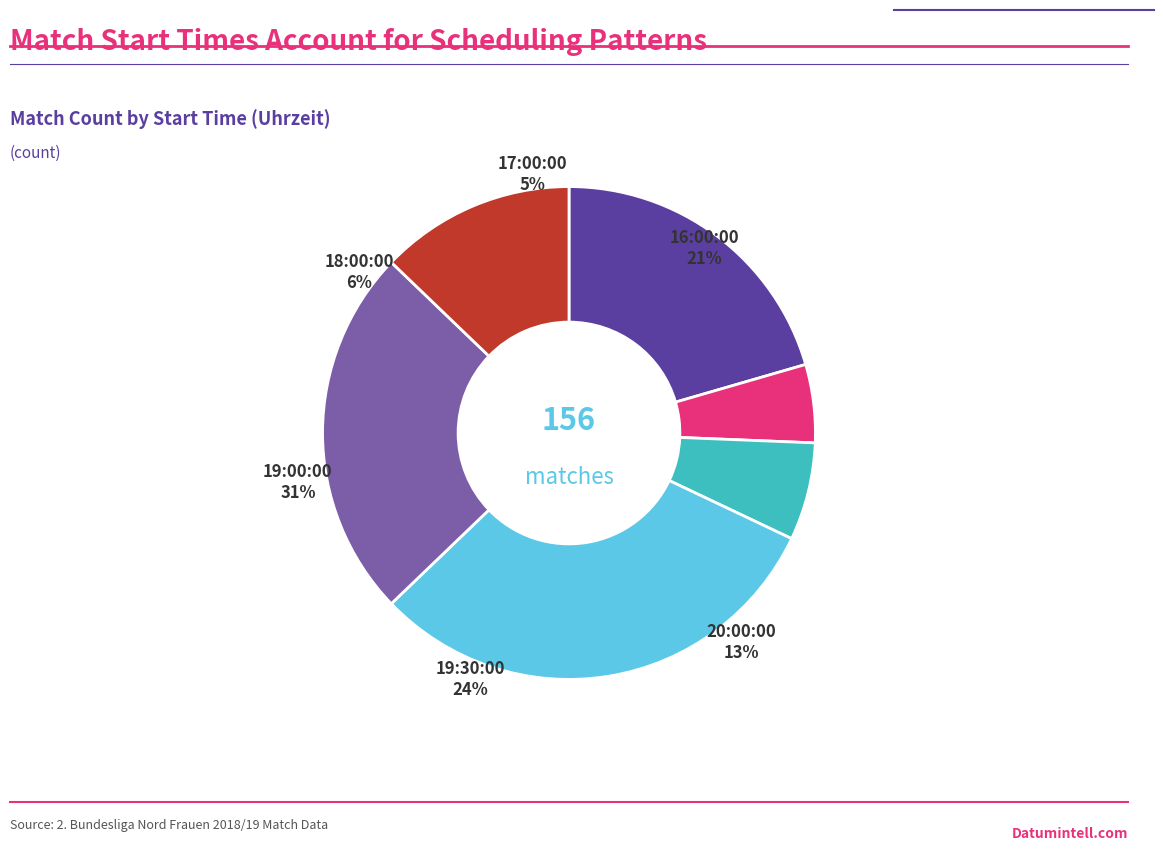

What percentage is the 19:00:00 slice, to the nearest percent?

31%